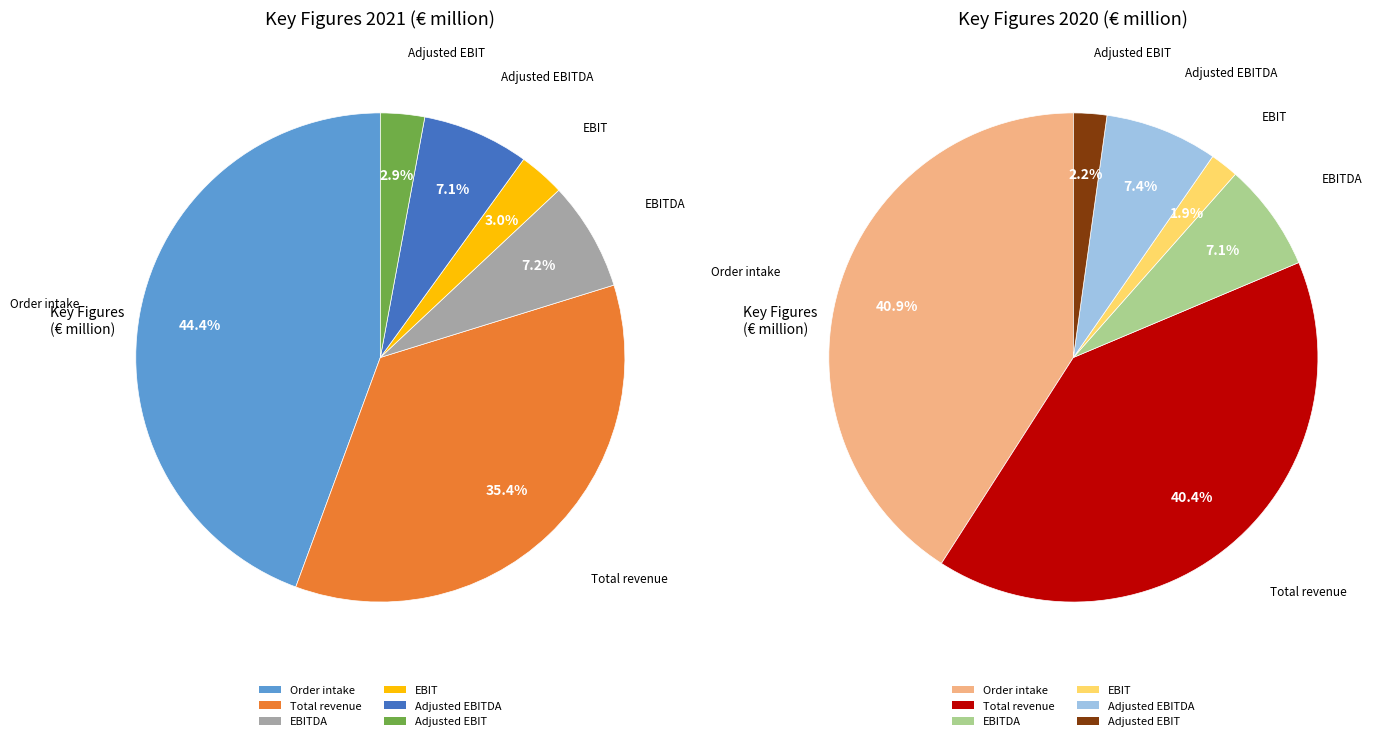

Rank the categories by value from highest to lowest.

Order intake, Total revenue, EBITDA, Adjusted EBITDA, EBIT, Adjusted EBIT